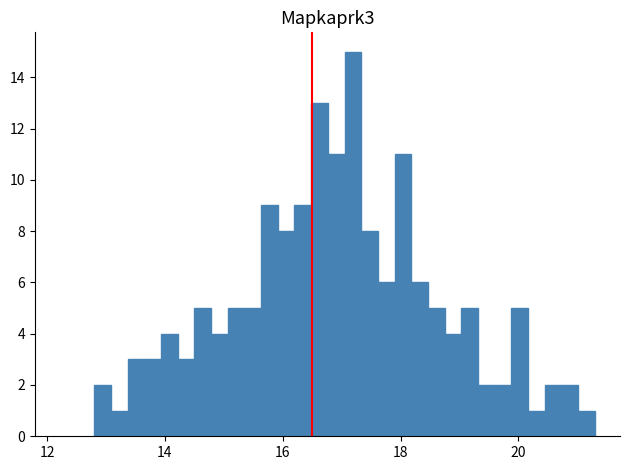

Read against the x-axis, roughly where is the centre of the tallest bar?

17.2